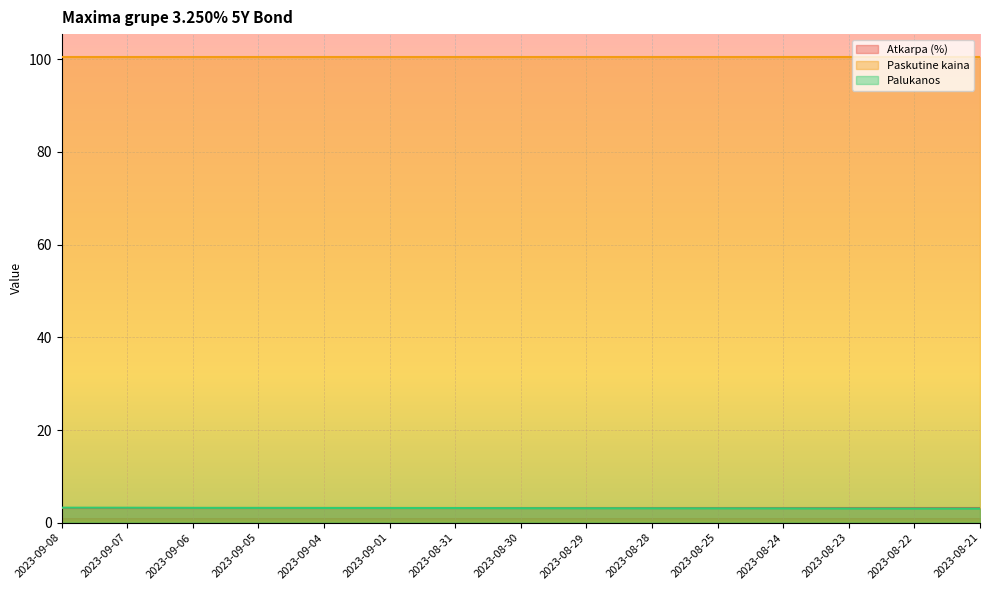

What are all the series names shown in the legend?

Atkarpa (%), Paskutine kaina, Palukanos